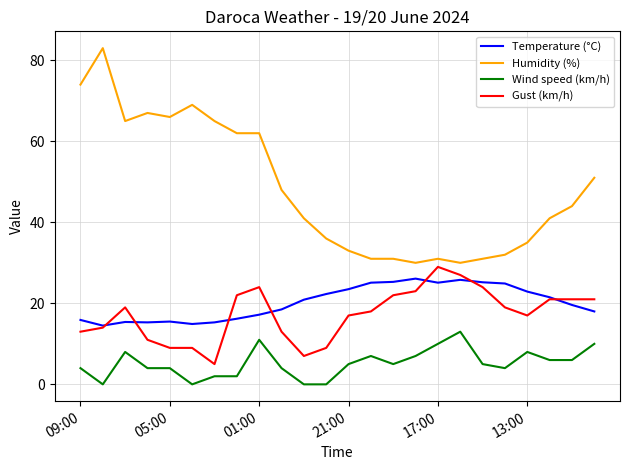

Which series has the widest spread of values?

Humidity (%)